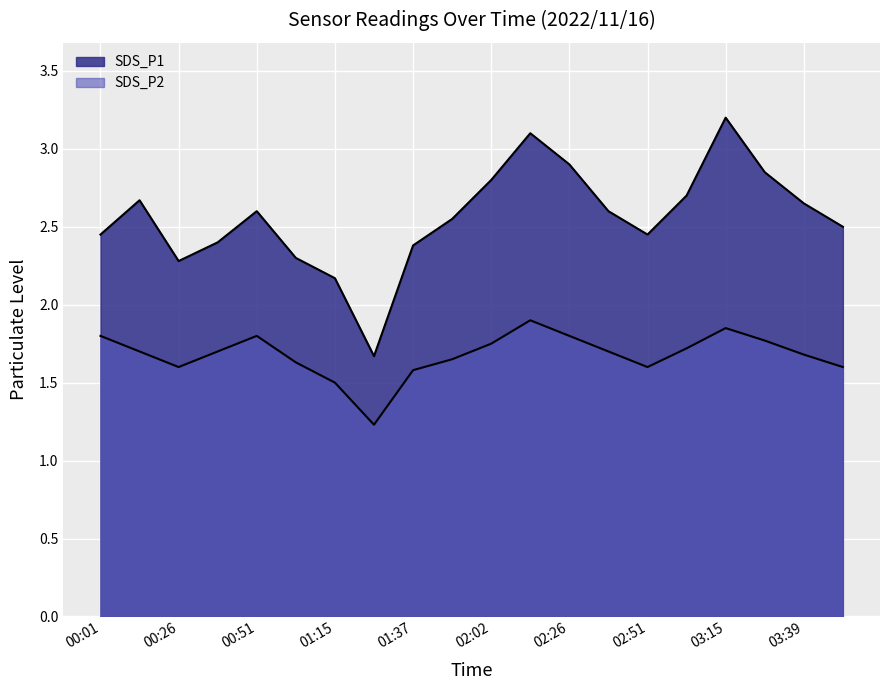

List the labels in order of SDS_P1 value, smallest first.

01:27, 01:15, 00:26, 01:03, 01:37, 00:39, 00:01, 02:51, 03:51, 01:50, 00:51, 02:39, 03:39, 00:14, 03:03, 02:02, 03:27, 02:26, 02:14, 03:15